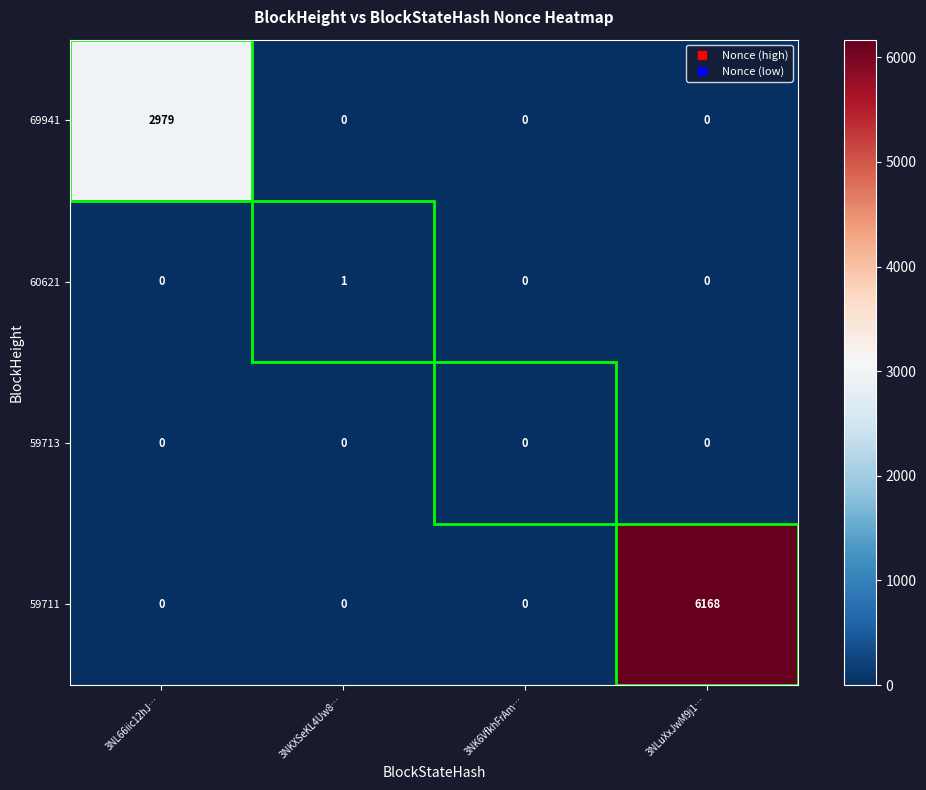

At which category is the sum across all series the highest?

3NLuXxJwM9j1…